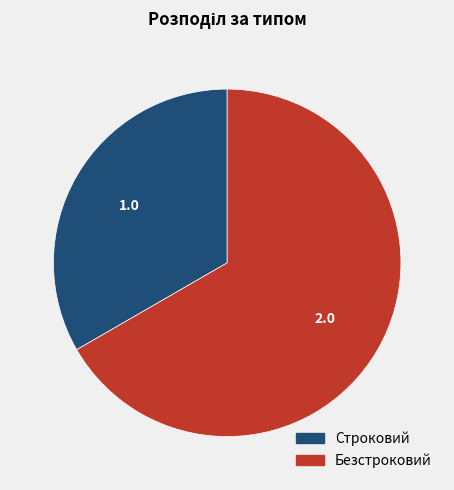

Is the sum of Безстроковий and Строковий greater than half?

Yes